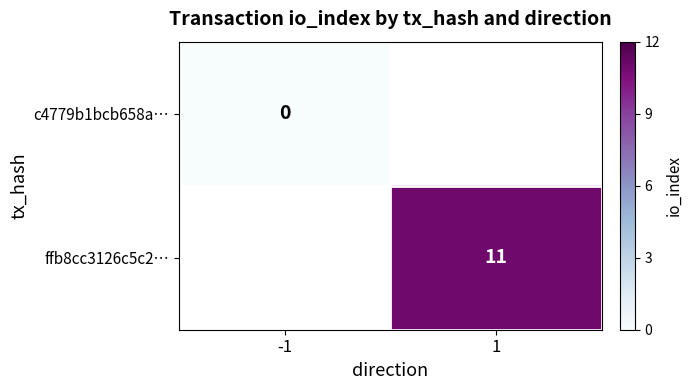

Rank the series by their average value, from lowest to highest.

c4779b1bcb658a…, ffb8cc3126c5c2…